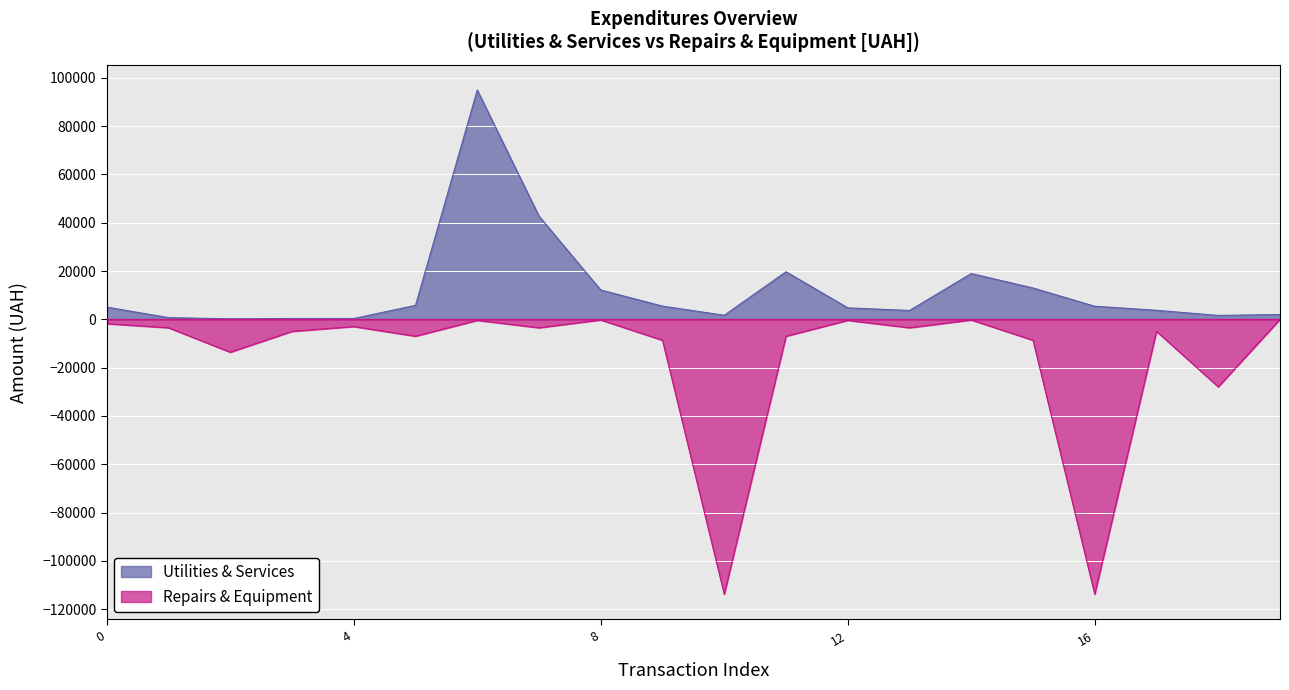

At which label does Repairs & Equipment reach its minimum?

12.01.2016